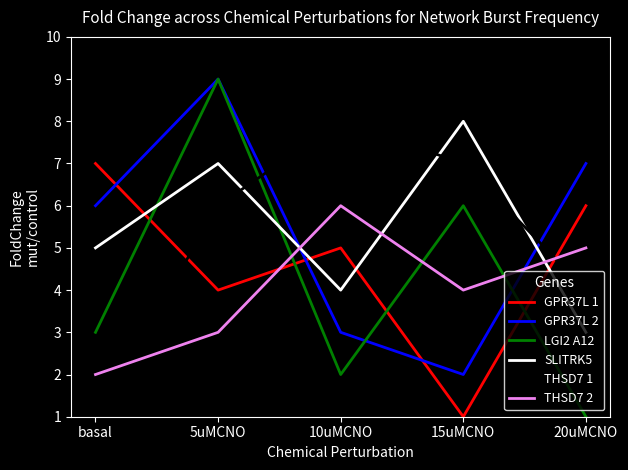

True or false: THSD7 1 has more than 2 points higher than both neighbors.

False